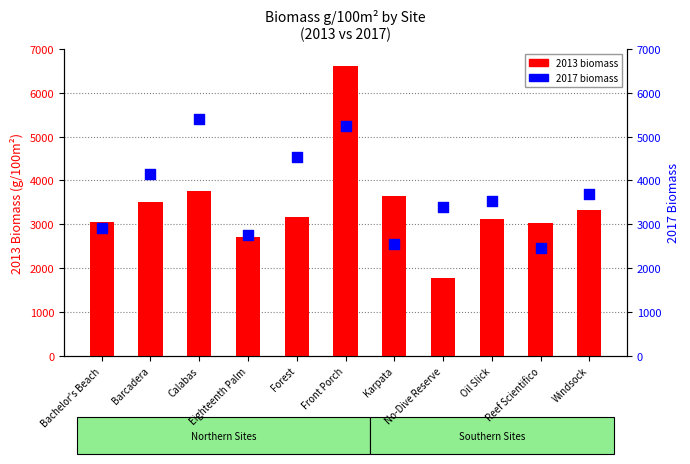

Which series contains the highest Y value?

2013